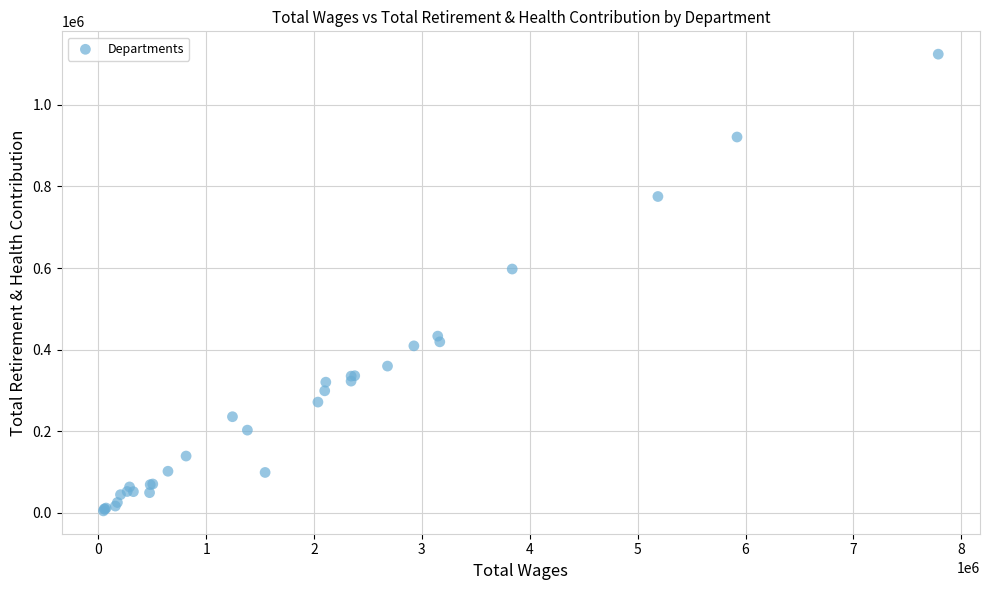

What Y value in the scatter plot is closest to 564425?

597476